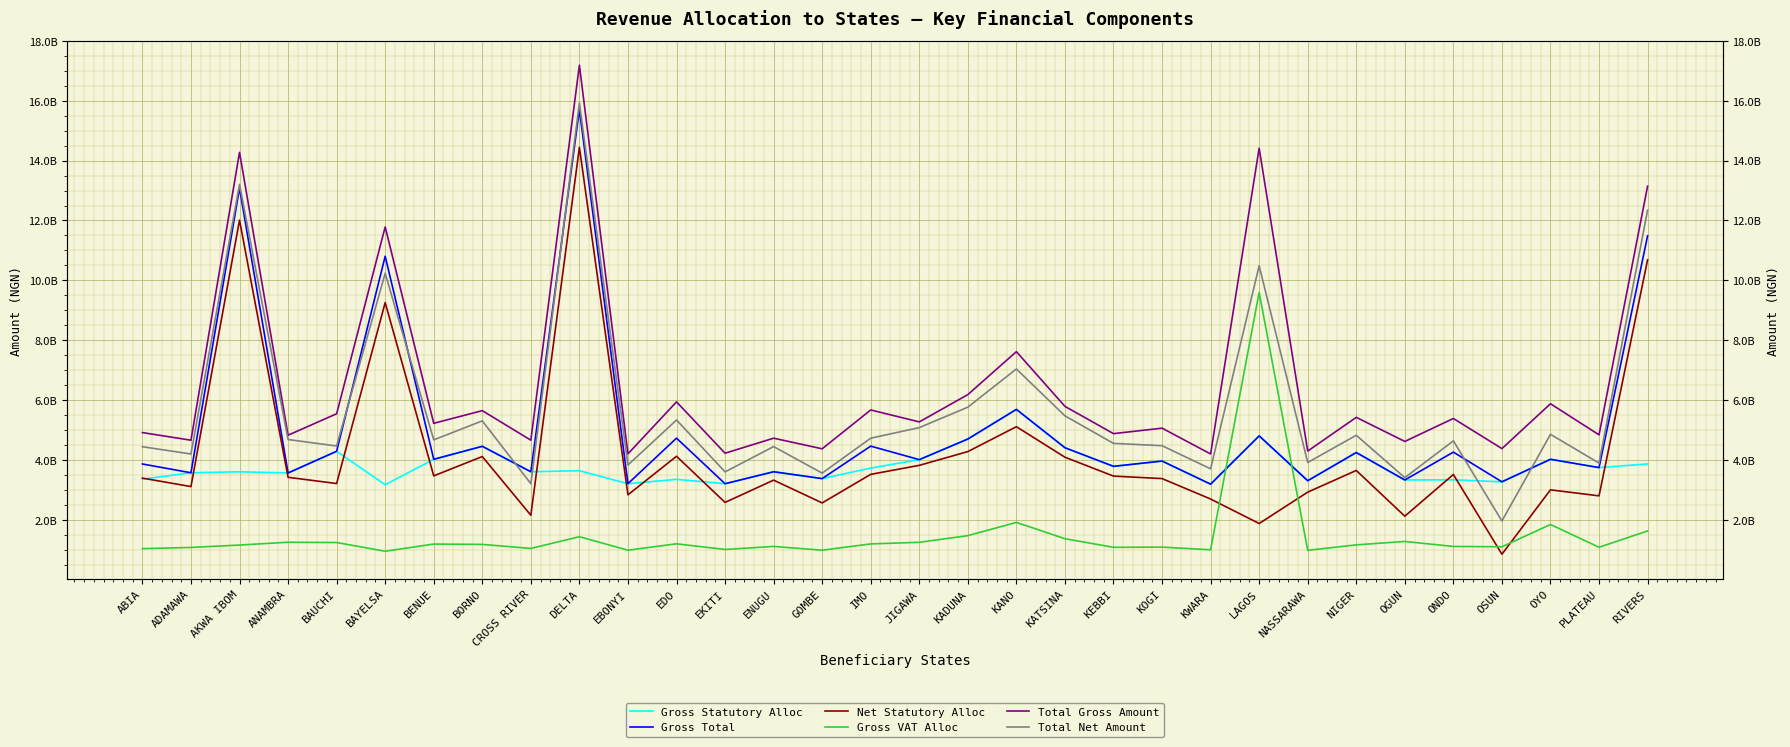

Does the chart display data point markers on the line(s)?

No